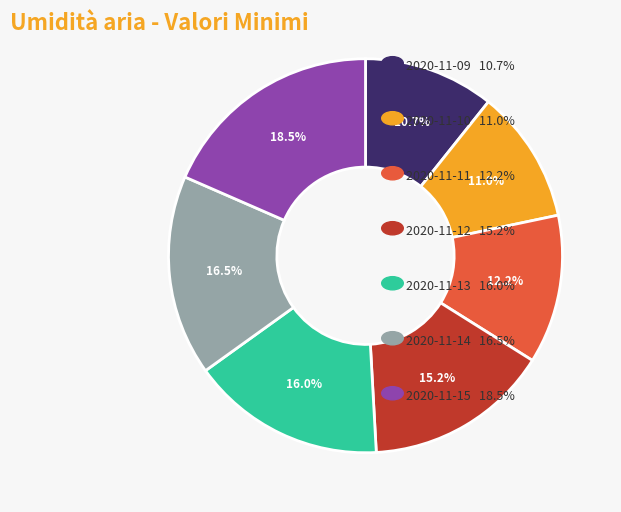

How many segments does this pie chart have?

7